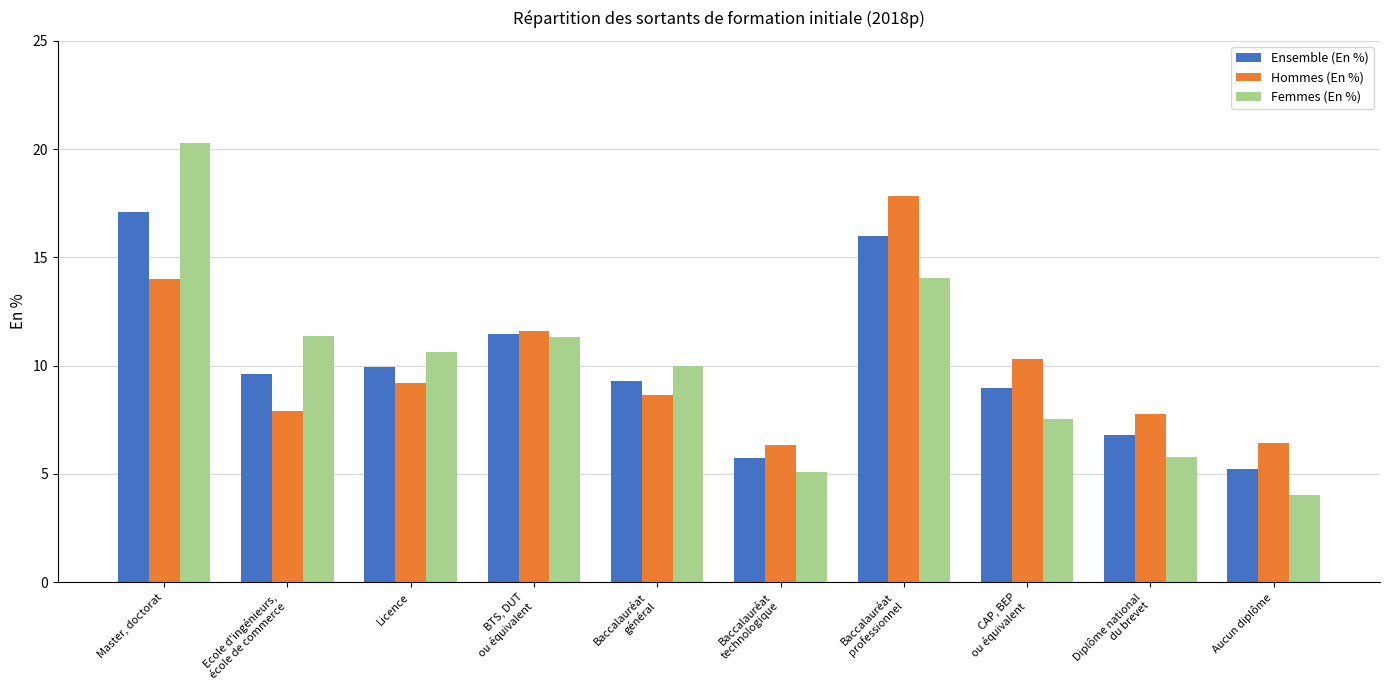

What is the average value of the Ensemble (En %) series?

10.0